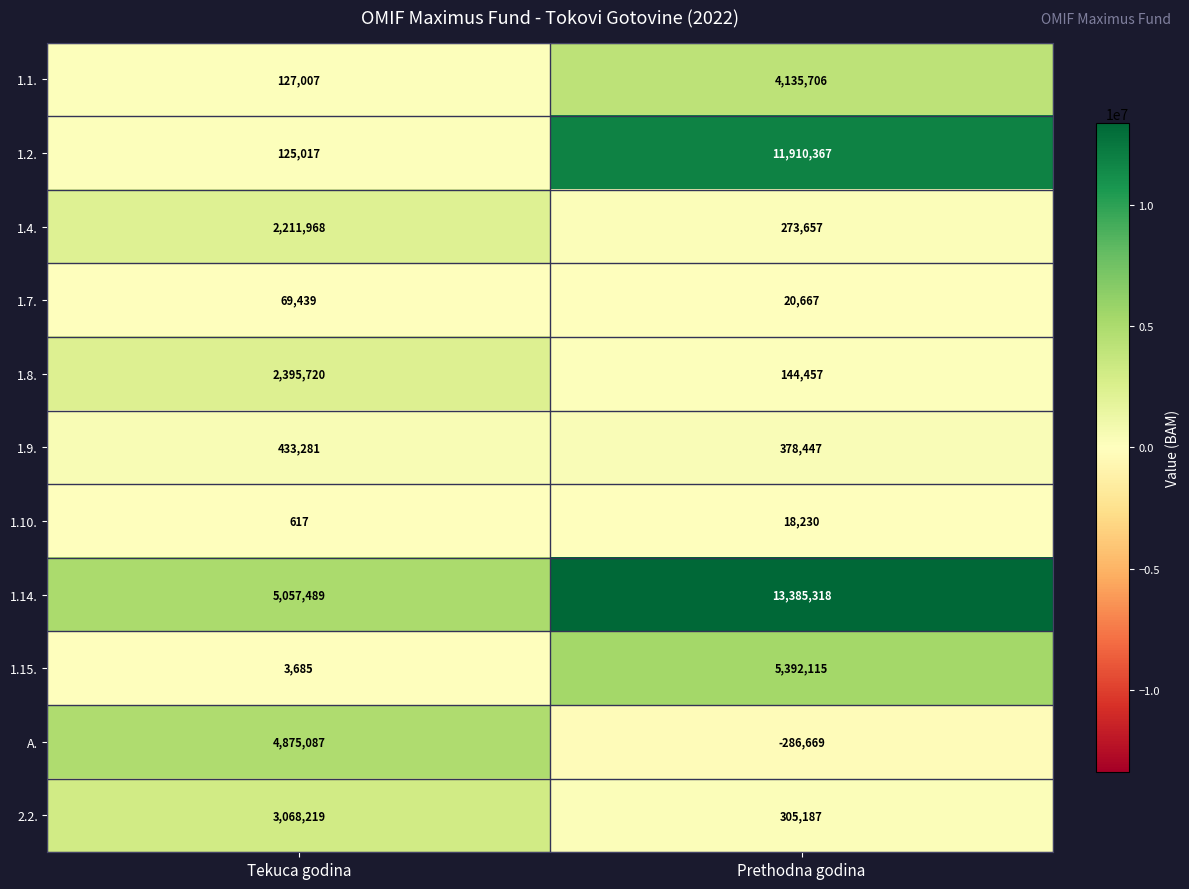

At how many categories does at least one series exceed 542527?

2